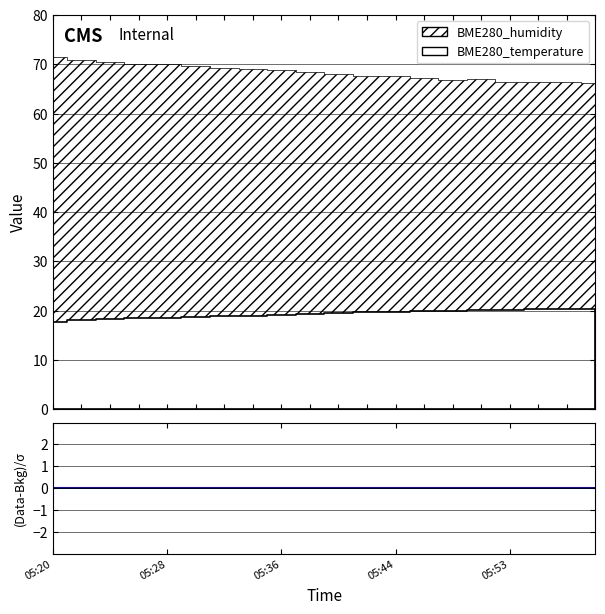

Rank the series by their average value, from lowest to highest.

BME280_temperature, BME280_humidity